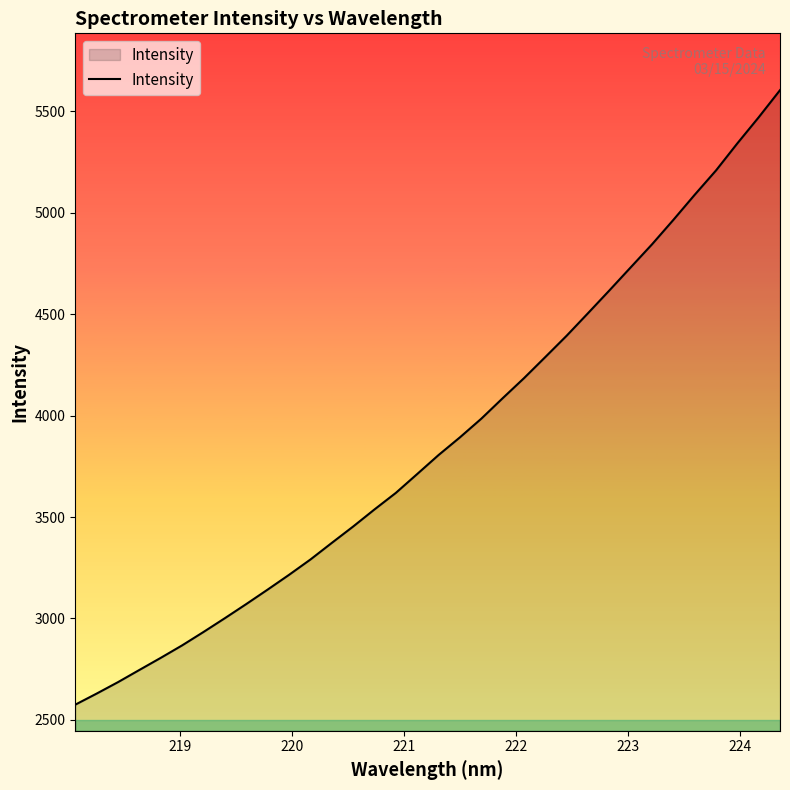

What is the maximum value shown in the chart?

5605.1